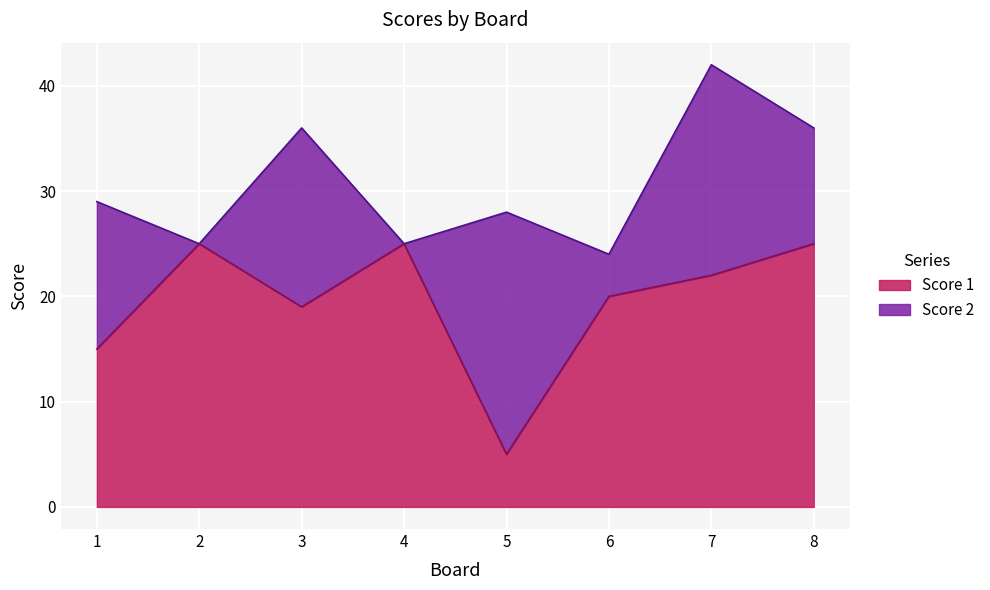

At which category does the data reach its first local valley?

3